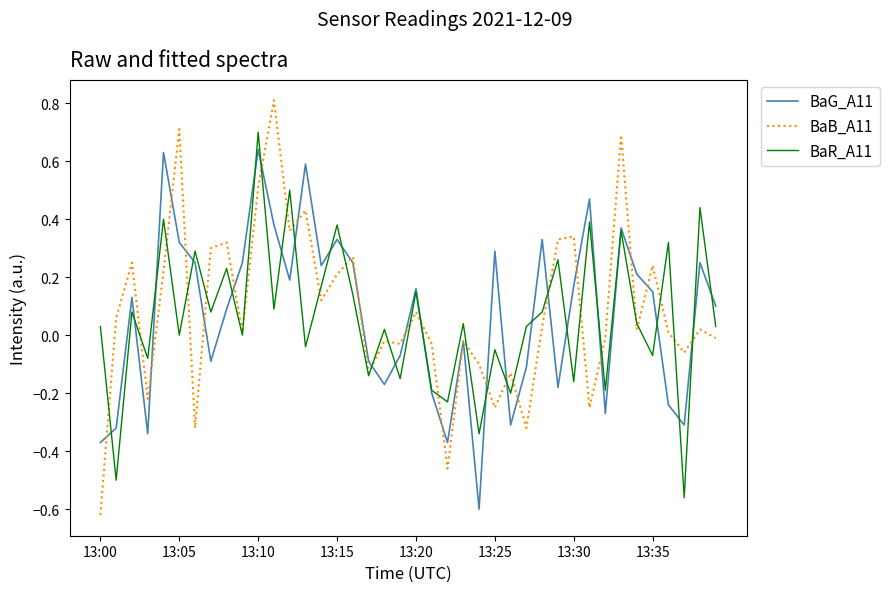

What is the sum of all BaR_A11 values?

2.4